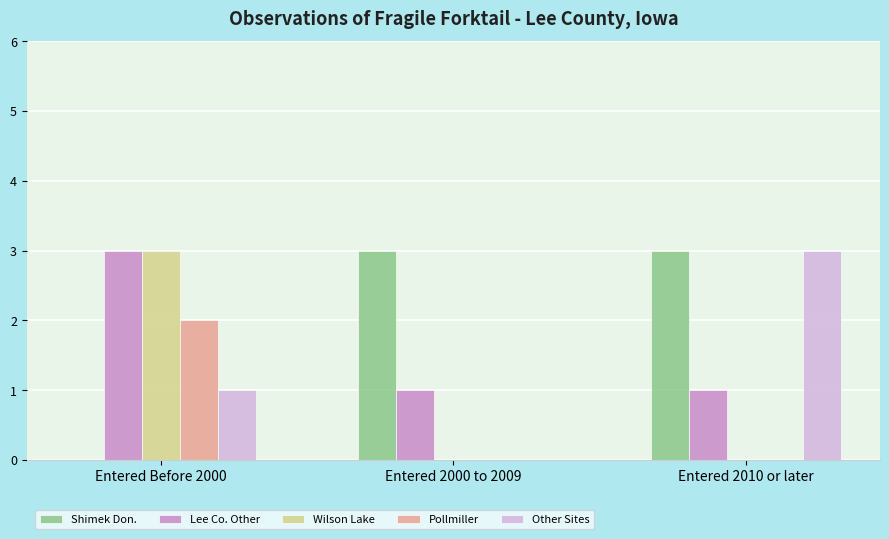

At which label does Wilson Lake reach its peak?

Entered Before 2000